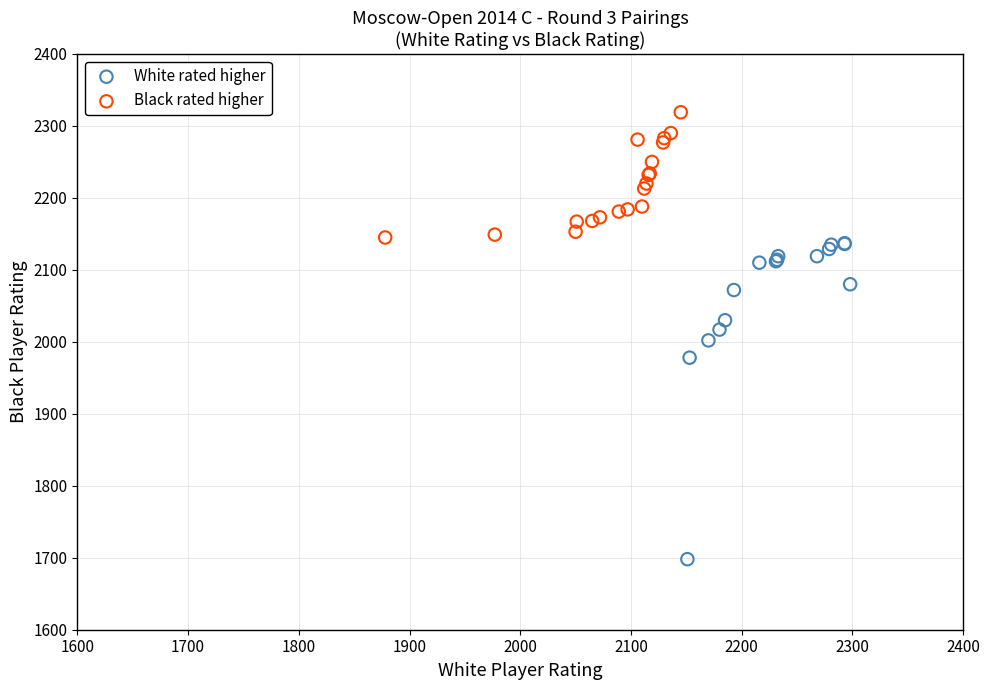

Which series has the widest spread of Y values?

White rated higher